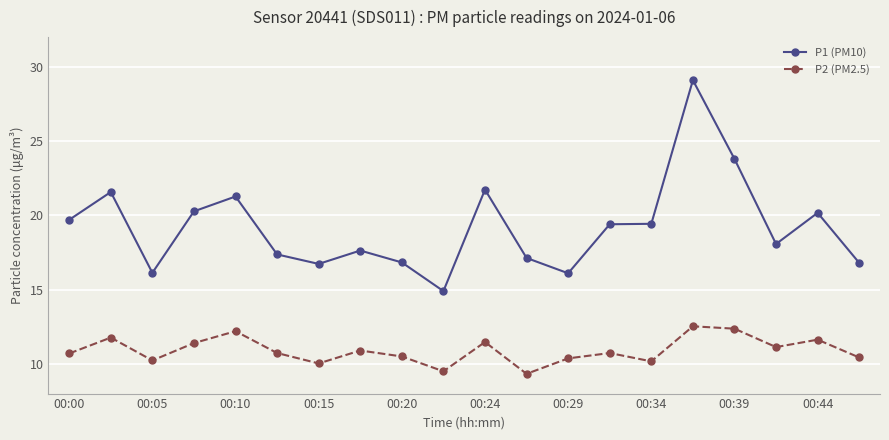

In P2 (PM2.5), how many points are lower than both neighbors (excluding endpoints)?

6